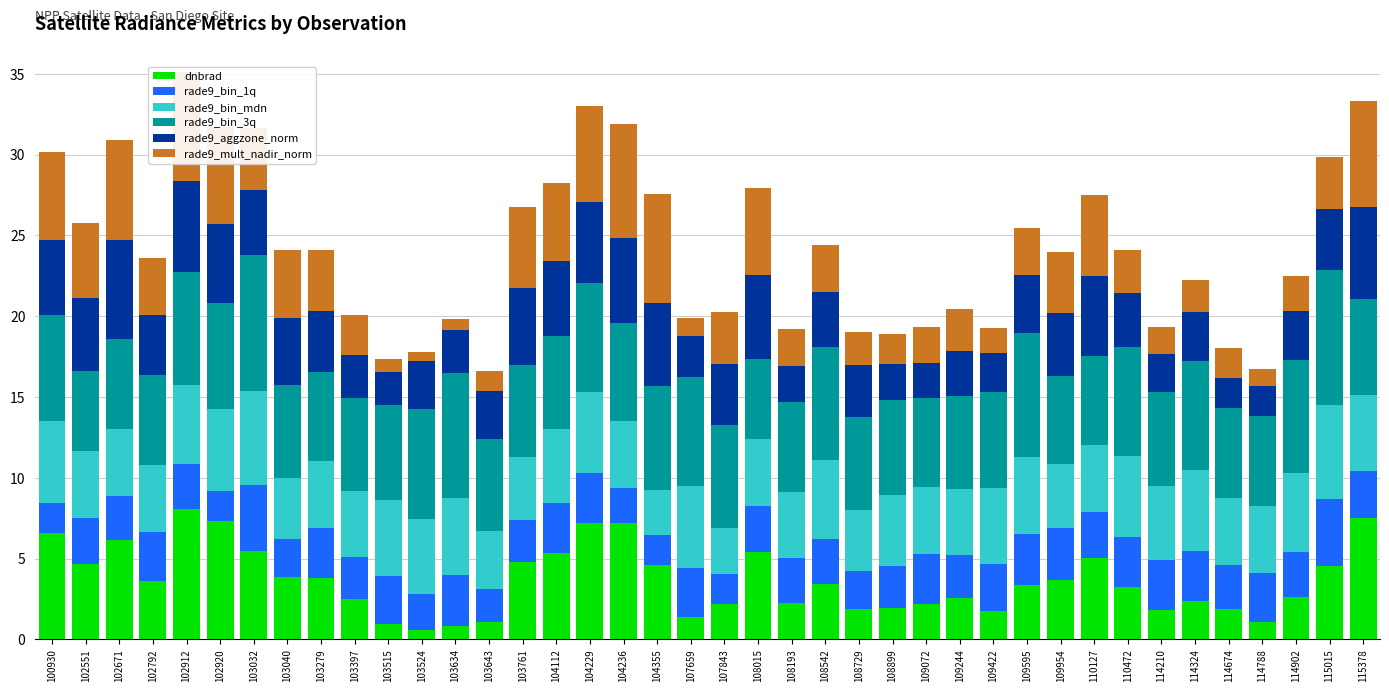

What is the total value across all series at 108729?

19.0